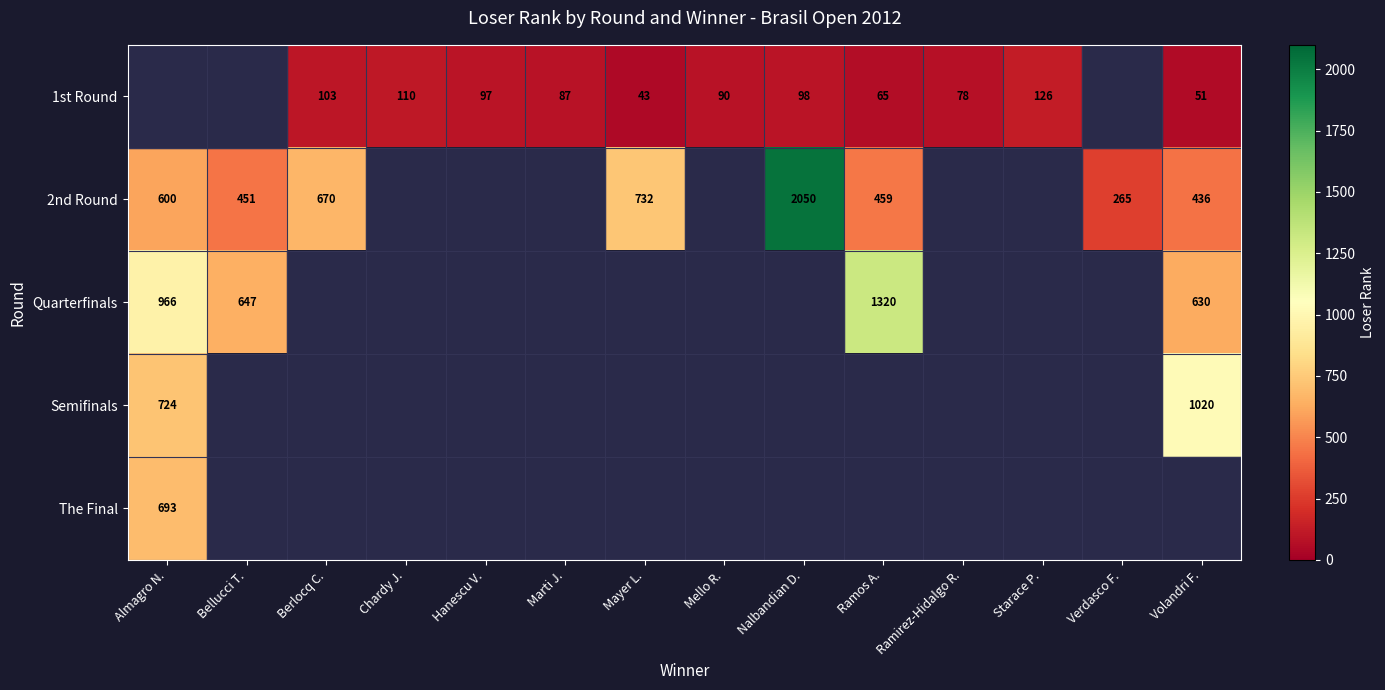

True or false: Quarterfinals has a value of 630 at Volandri F..

True